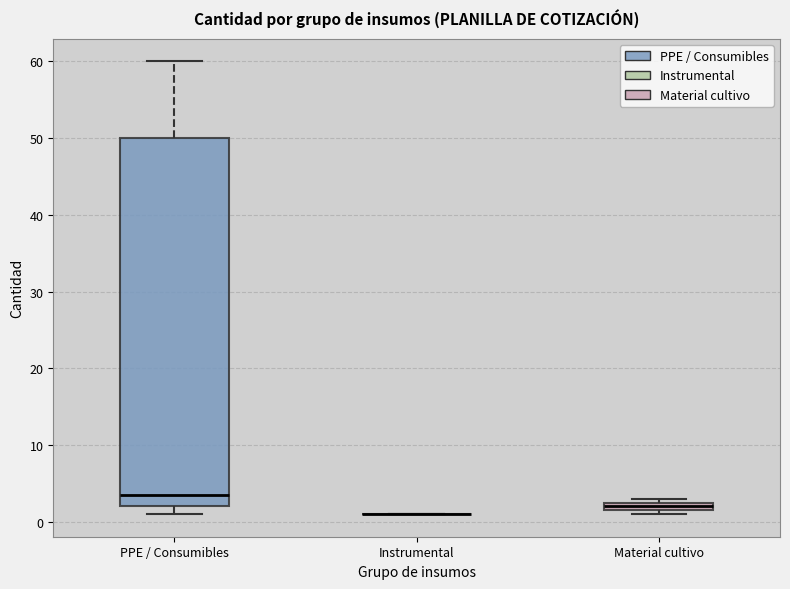

Comparing the boxes themselves (not the whiskers), which one is the tallest?

PPE / Consumibles